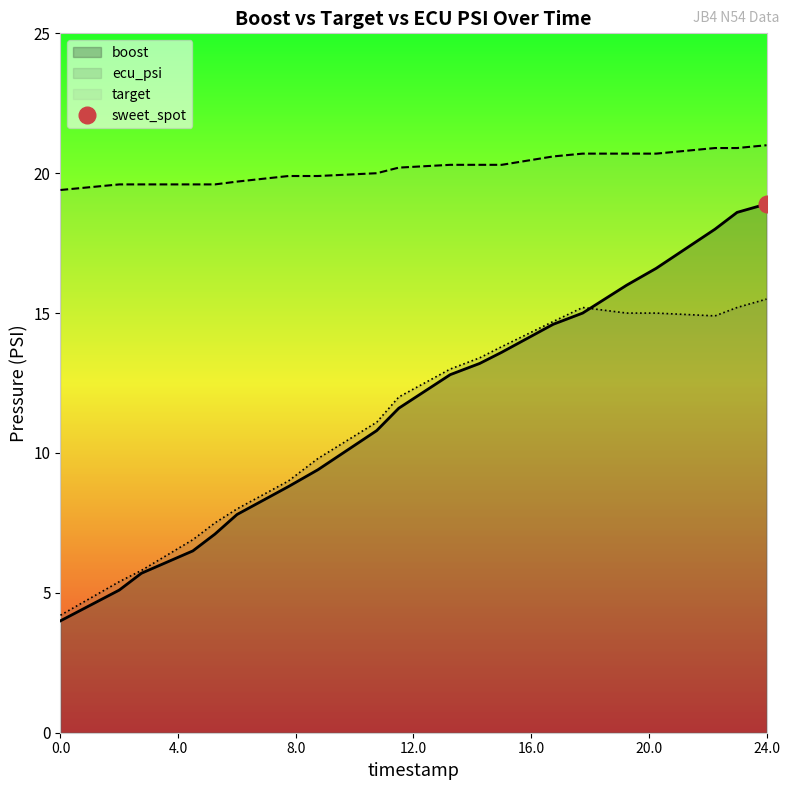

What is the difference between the highest and lowest values at 7.75?

11.1